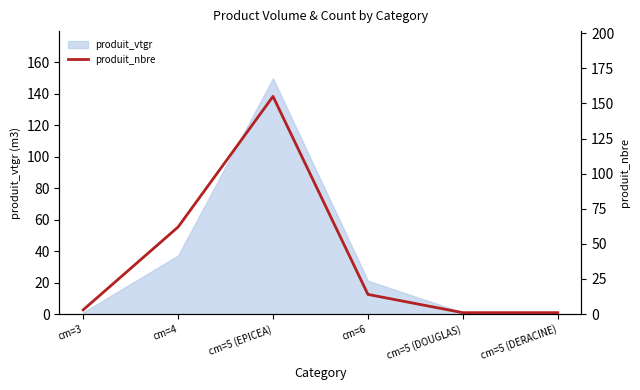

Which has a higher value, cm=5 (EPICEA) or cm=5 (DOUGLAS)?

cm=5 (EPICEA)